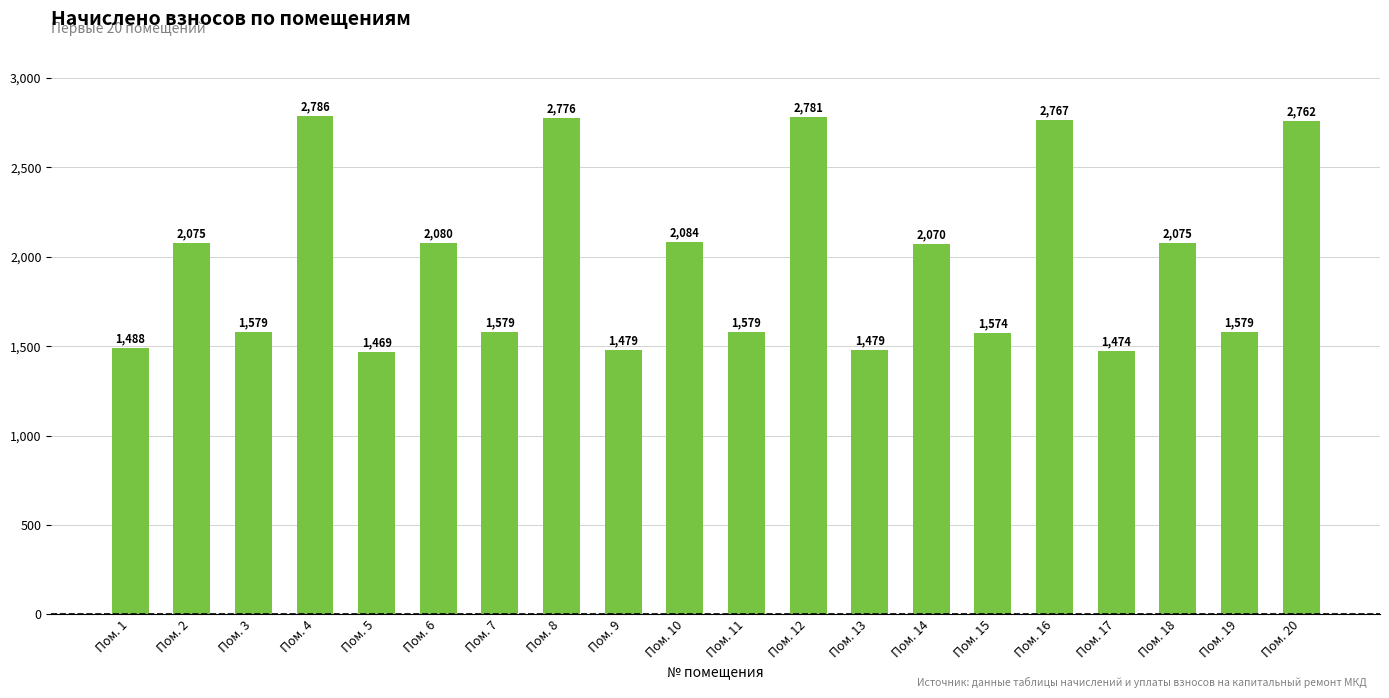

At which label does the data first exceed 2070?

Пом. 2